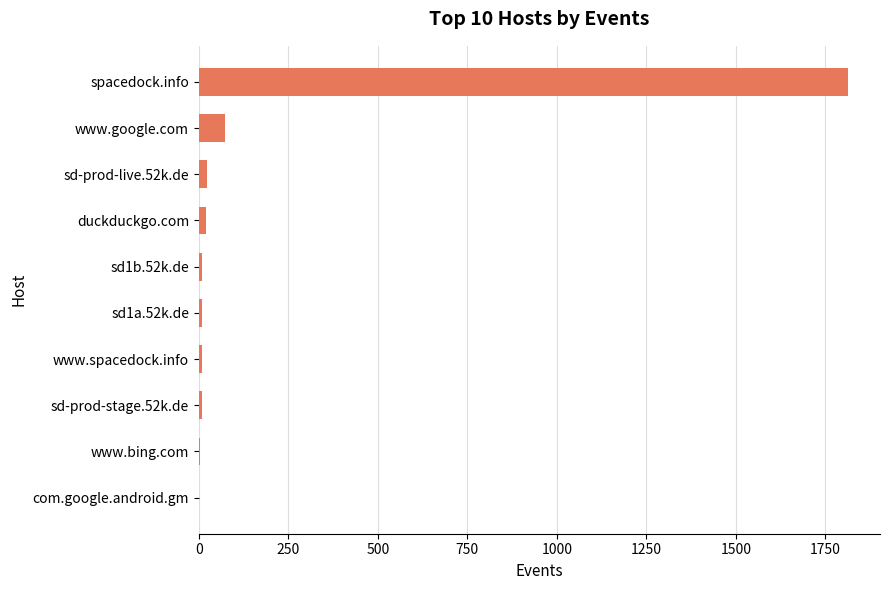

Are the bars horizontal?

Yes